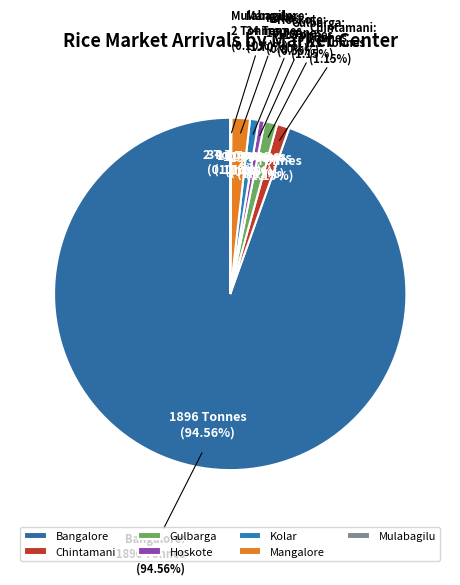

Which slice represents more than half of the pie?

Bangalore